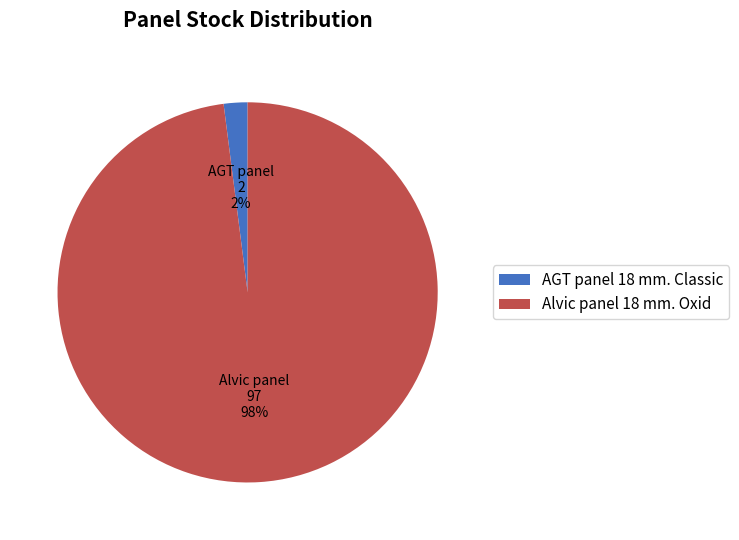

Which category has the smallest portion of the pie?

AGT panel 18 mm. Classic